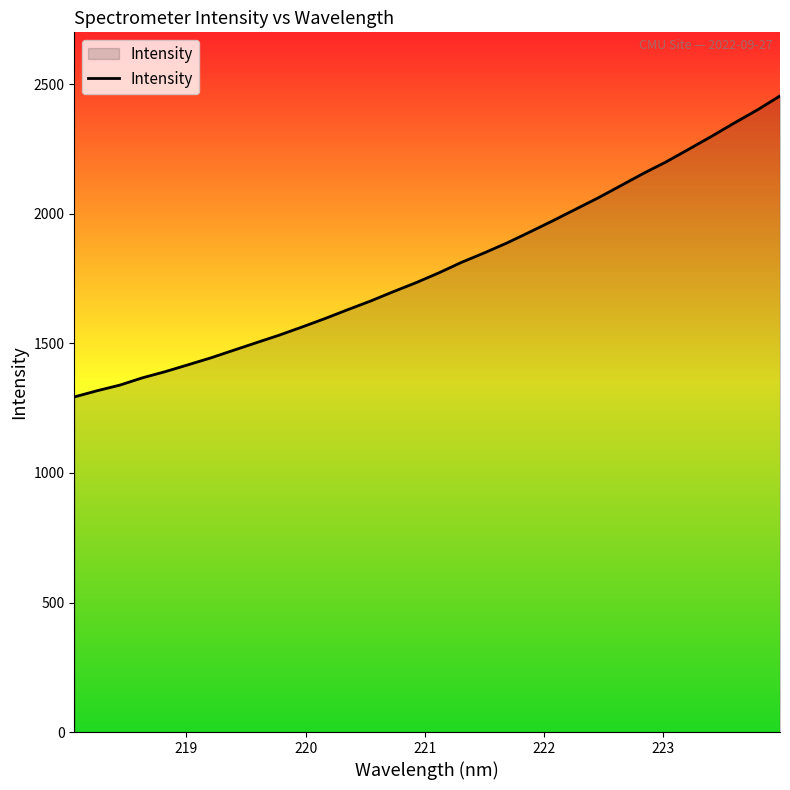

Reading right to left, transcribe all the data shown in this chart.

2455.6	2401.4	2351.7	2300.1	2250.5	2201.5	2156.9	2109.3	2061.9	2017.6	1973.2	1930.2	1888.2	1849.7	1813.2	1772.5	1734.7	1699.8	1663.7	1630.4	1596.1	1563.7	1532.3	1503.3	1474.1	1444.7	1417.9	1391.5	1367.7	1339.3	1317.5	1293.6